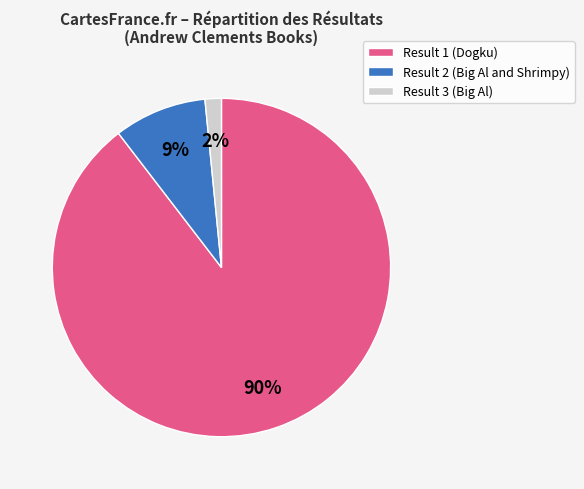

To the nearest percent, what is the average slice percentage?

33%